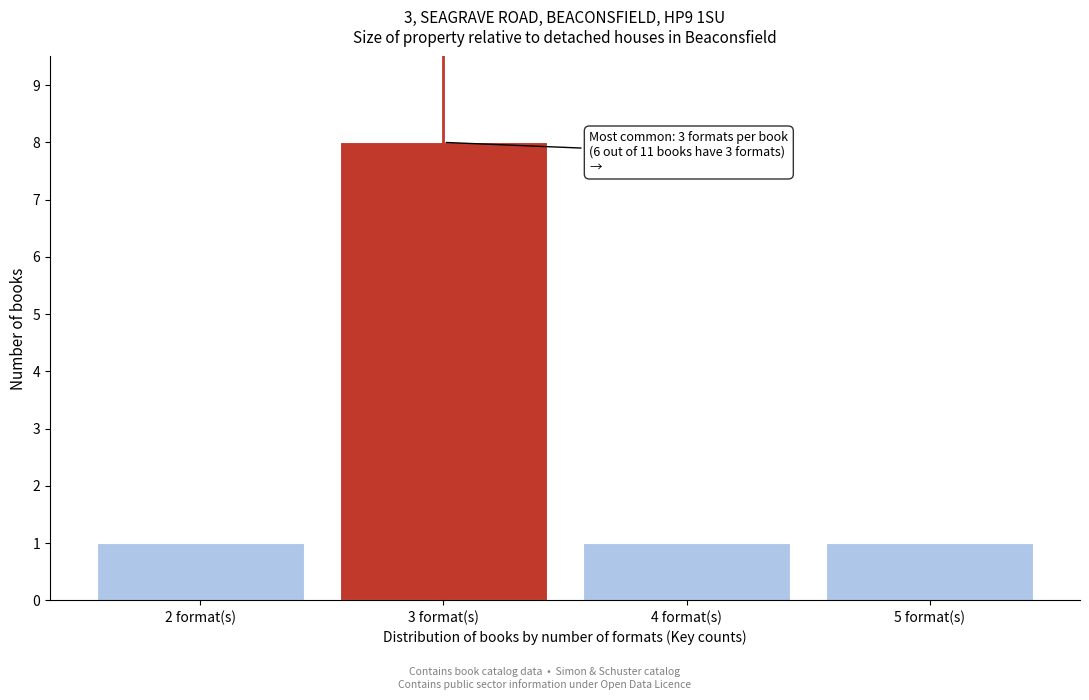

Reading right to left, list all the values displayed in this chart.

5 format(s)=1	4 format(s)=1	3 format(s)=8	2 format(s)=1